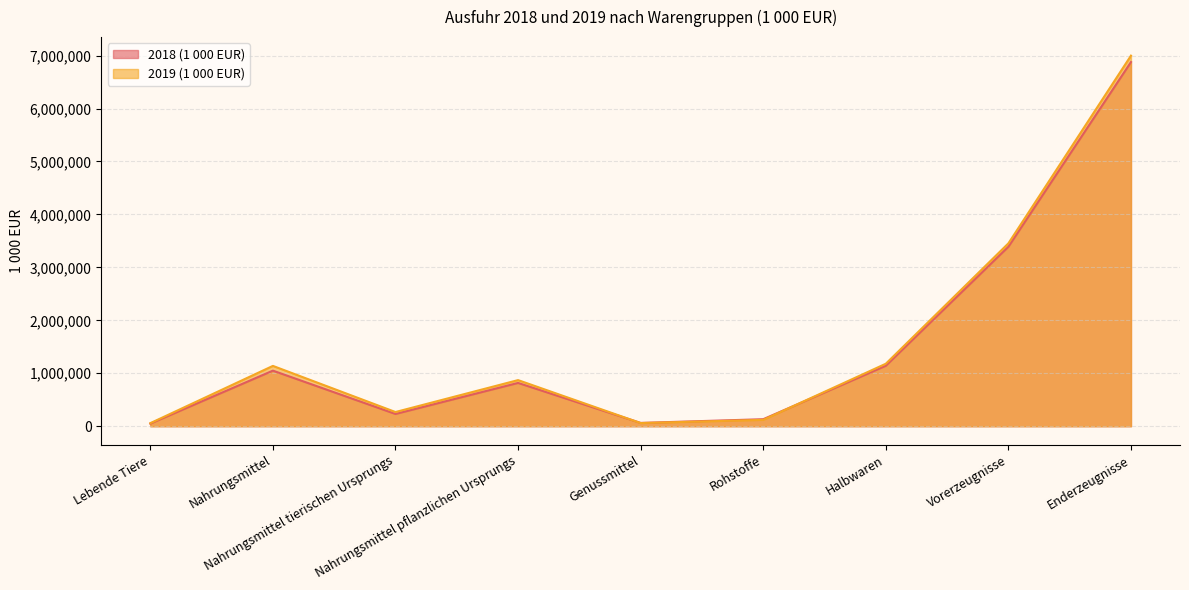

How many distinct data groups are displayed?

2